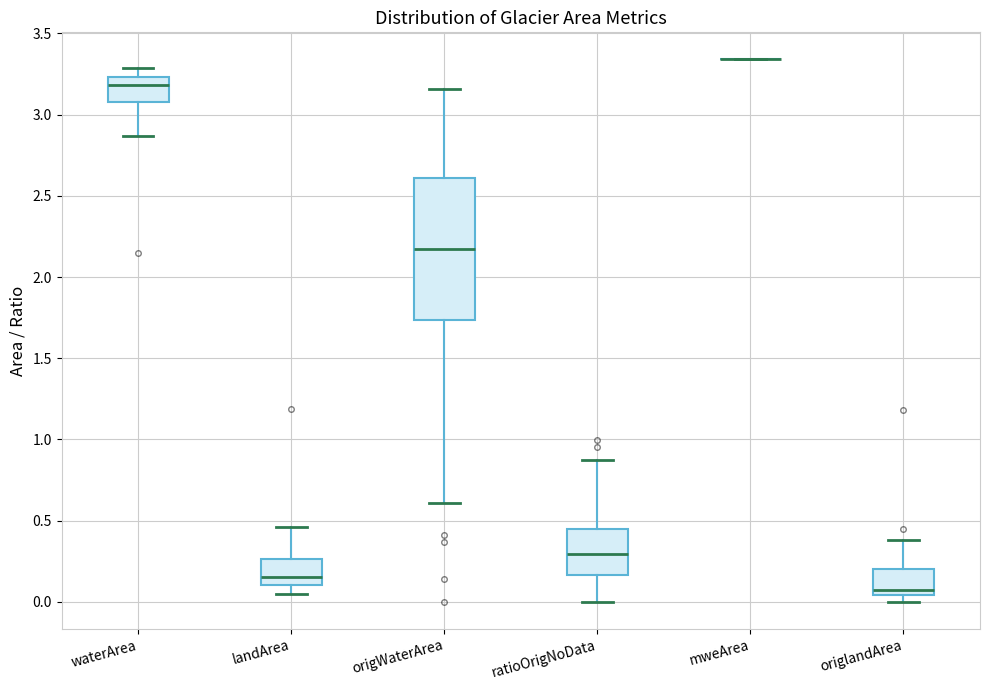

Reading left to right, read every box against the y-axis: the position of its median line, the range the box covers, and the ends of its whiskers. The values are not printed on the chart, so give them approximately, as read against the axis.

waterArea: median 3.20, box 3.10 to 3.25, whiskers 2.85 to 3.30
landArea: median 0.15, box 0.10 to 0.25, whiskers 0.05 to 0.45
origWaterArea: median 2.15, box 1.75 to 2.60, whiskers 0.60 to 3.15
ratioOrigNoData: median 0.30, box 0.15 to 0.45, whiskers 0.00 to 0.85
mweArea: box collapsed to a line at 3.35, whiskers 3.35 to 3.35
origlandArea: median 0.10, box 0.05 to 0.20, whiskers 0.00 to 0.40